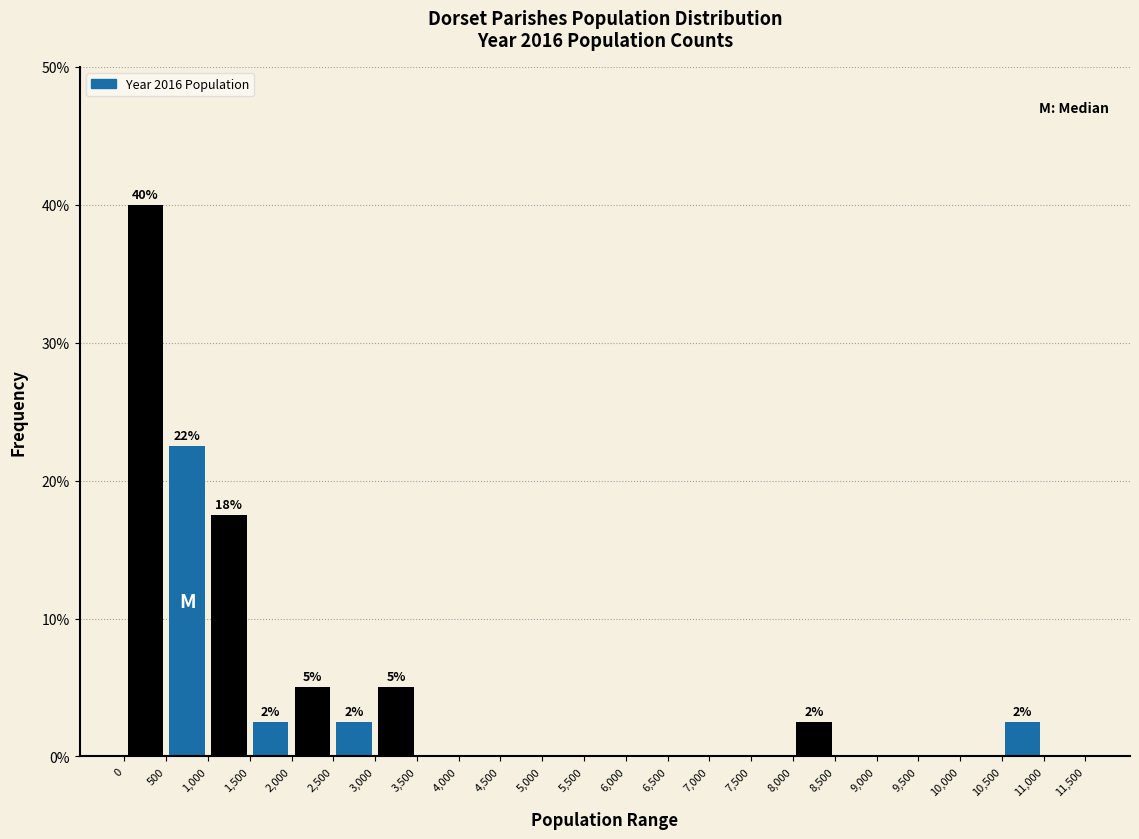

Over which range of the x-axis is the bar tallest?

0 to 500